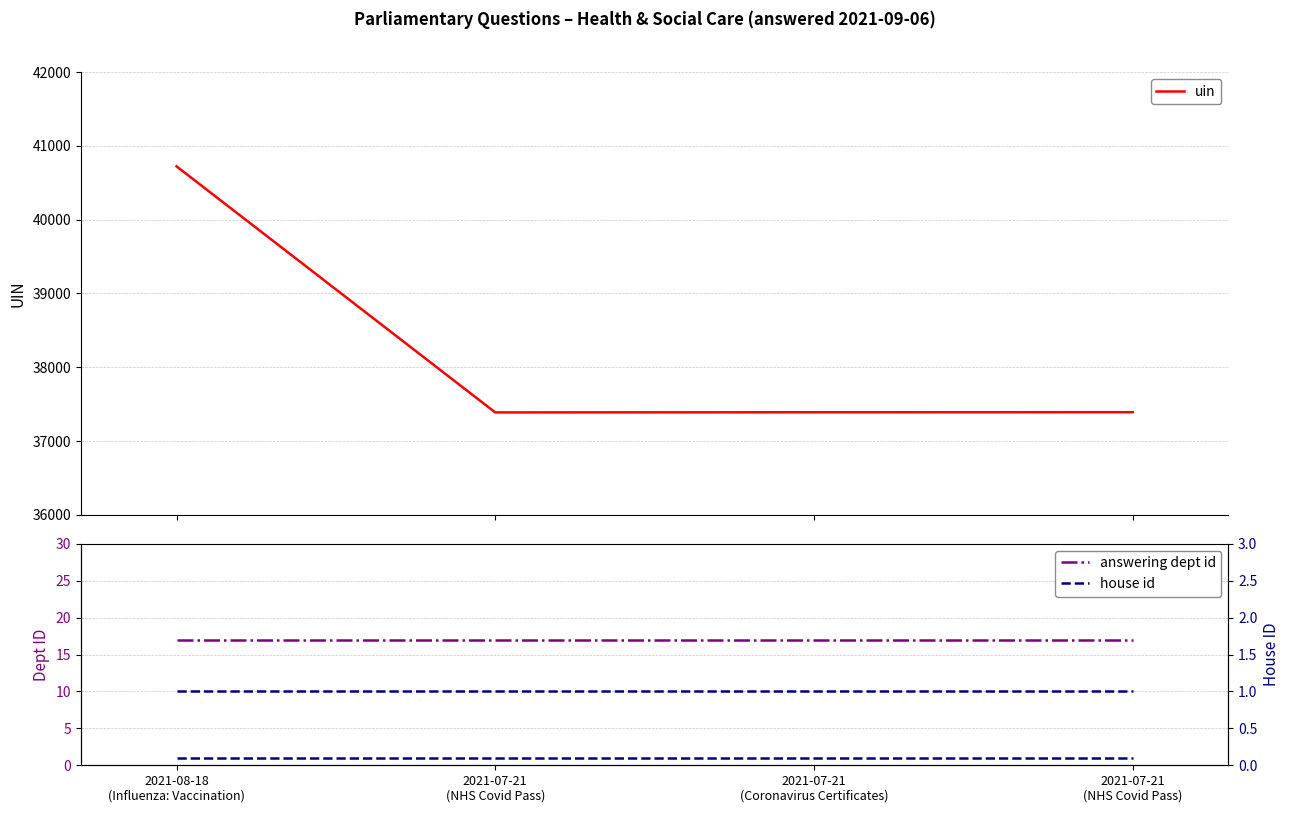

At which label is house id (right) closest to 1?

2021-08-18
(Influenza: Vaccination)